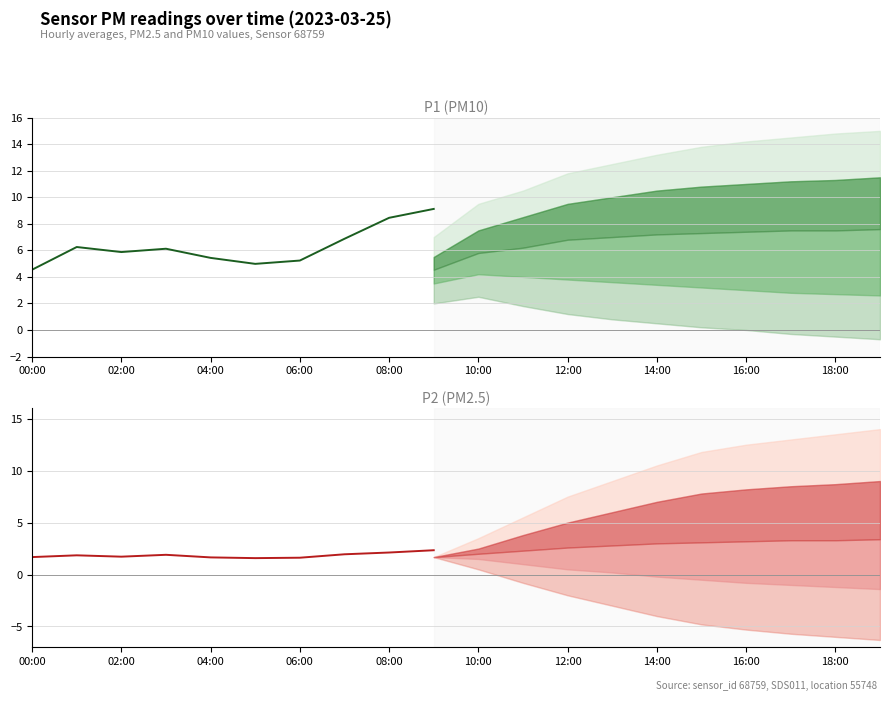

What is the total value across all series at 10:00?

6.6